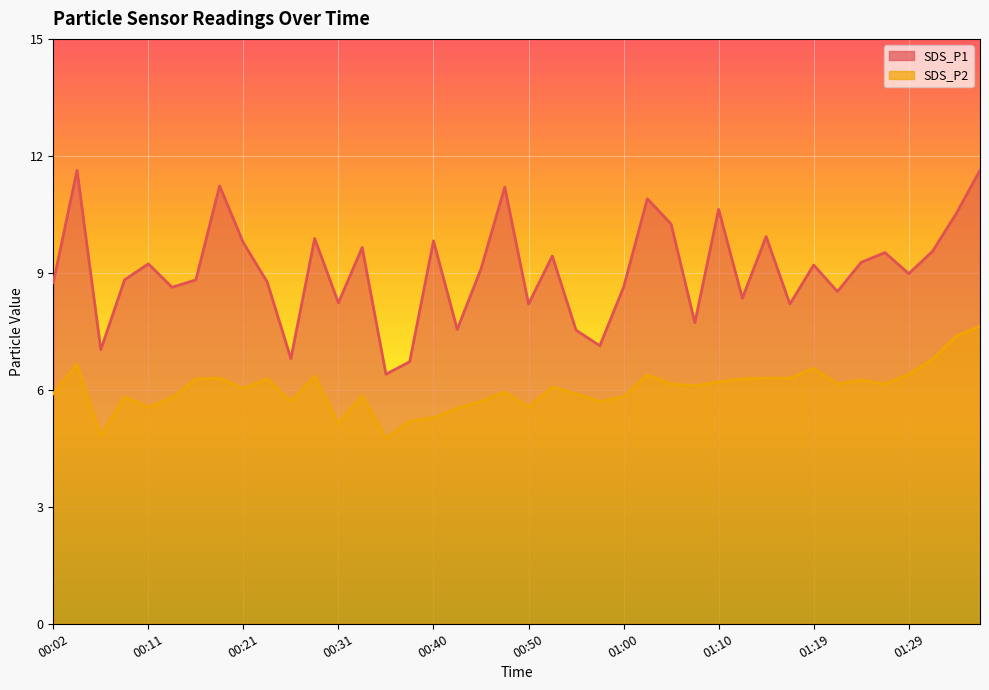

How many interior local peaks does the SDS_P1 series have?

13